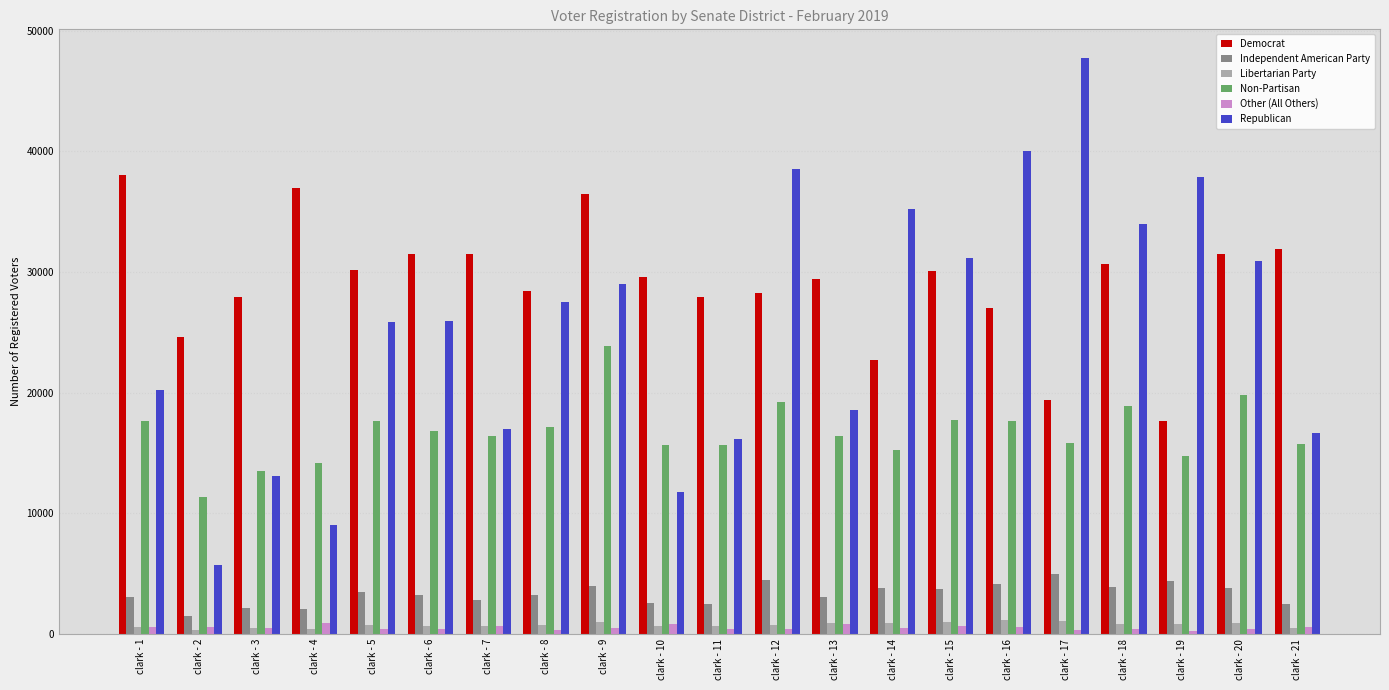

What is the total value across all series at clark - 4?

63593